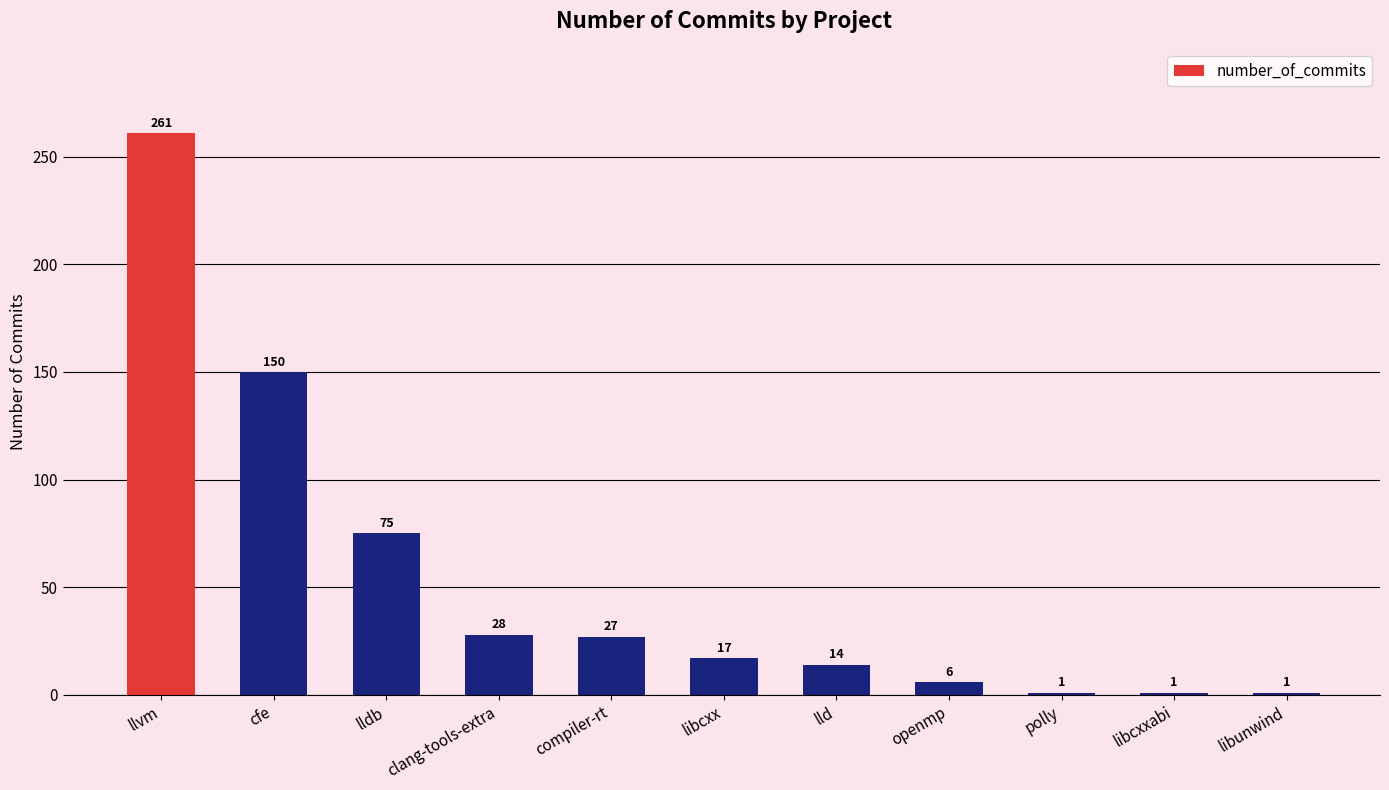

True or false: the data shows 125 at lldb.

False